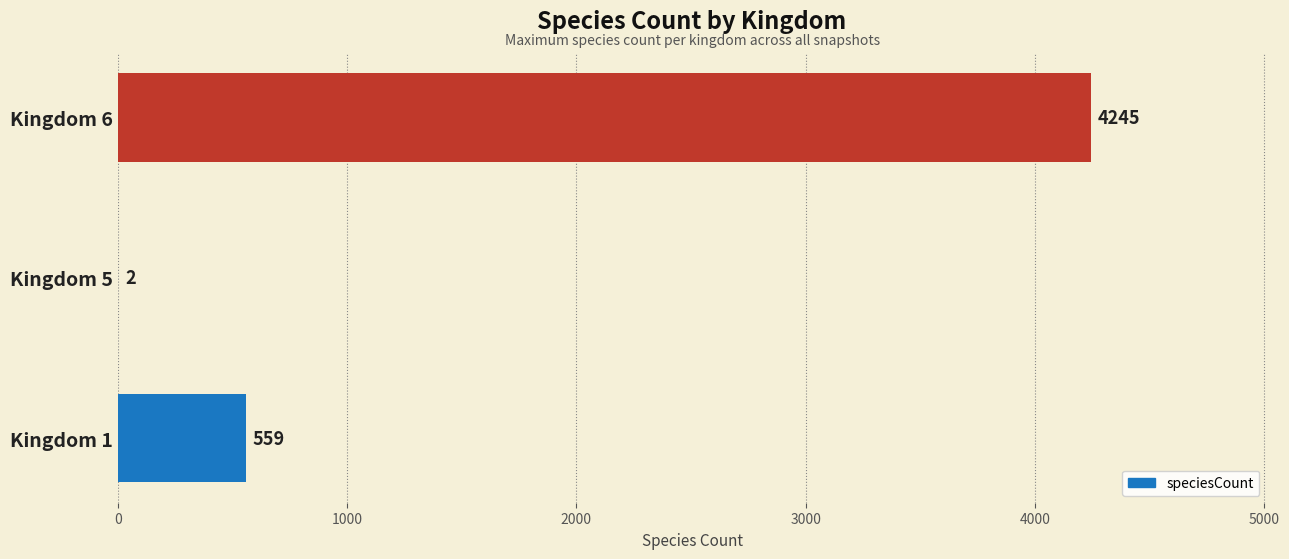

How many data points does each series have?

3